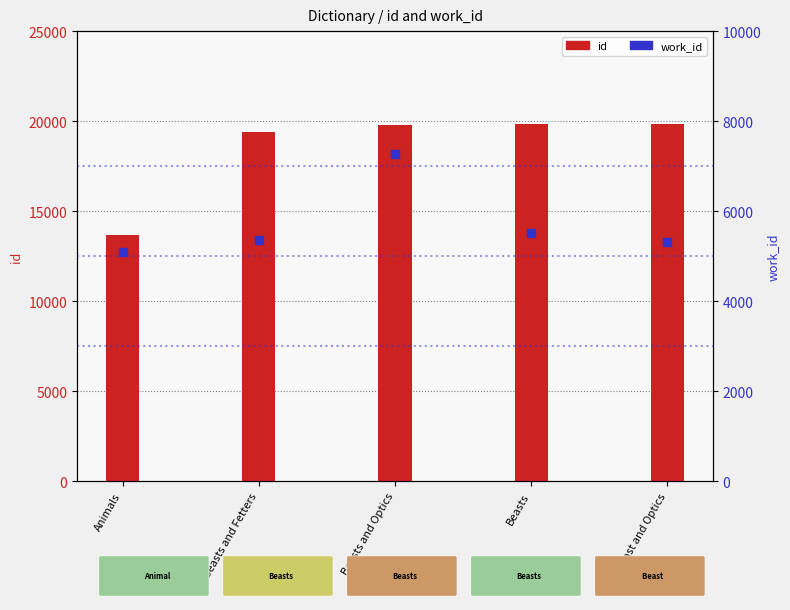

At which category is the sum across all series the highest?

Beasts and Optics